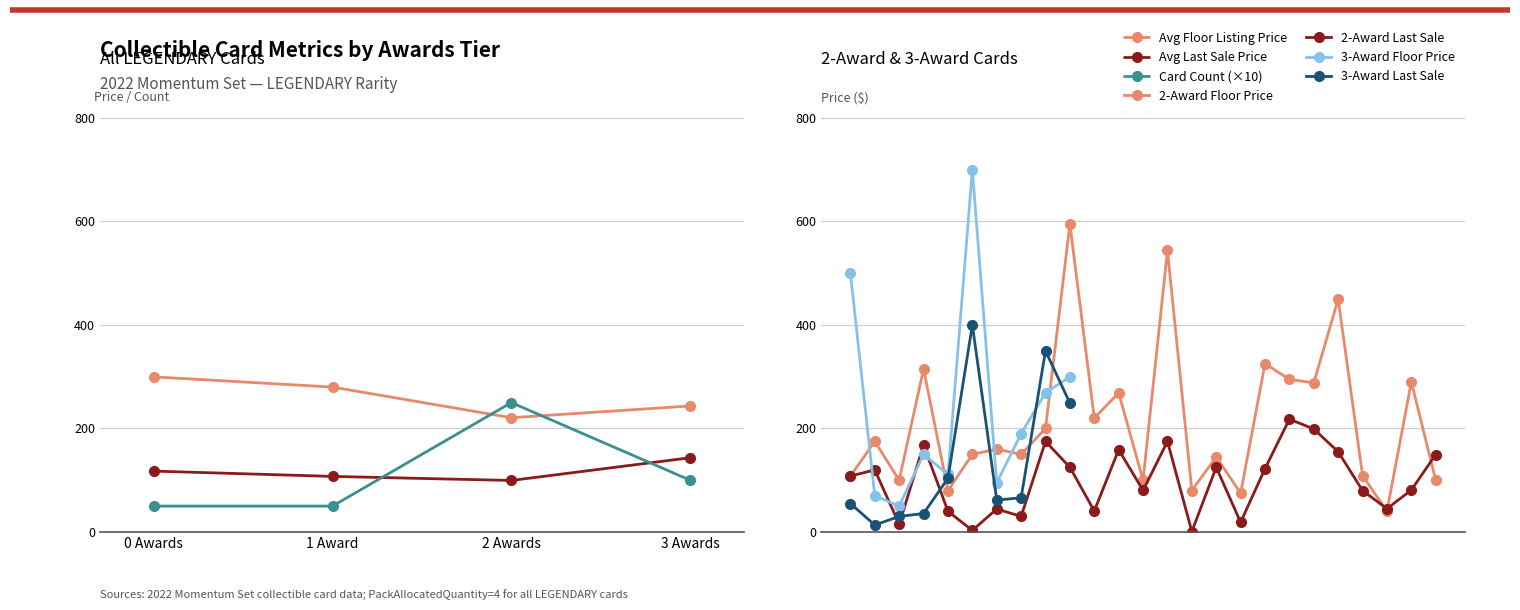

Is it true that PackAwardsToDate_0 equals -0.5 at 0?

False